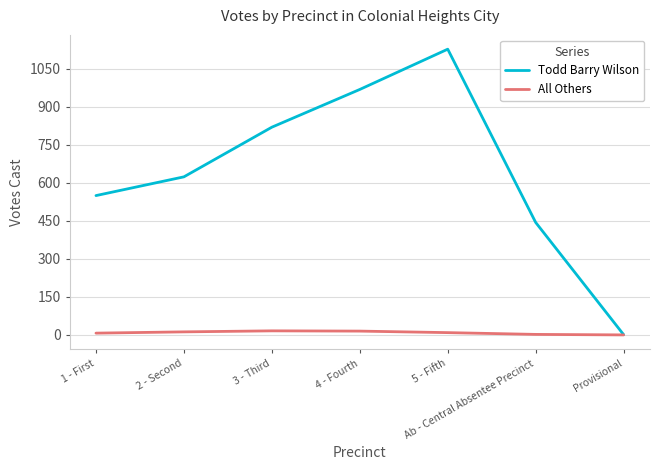

The All Others series shows 0 at Provisional. True or false?

True